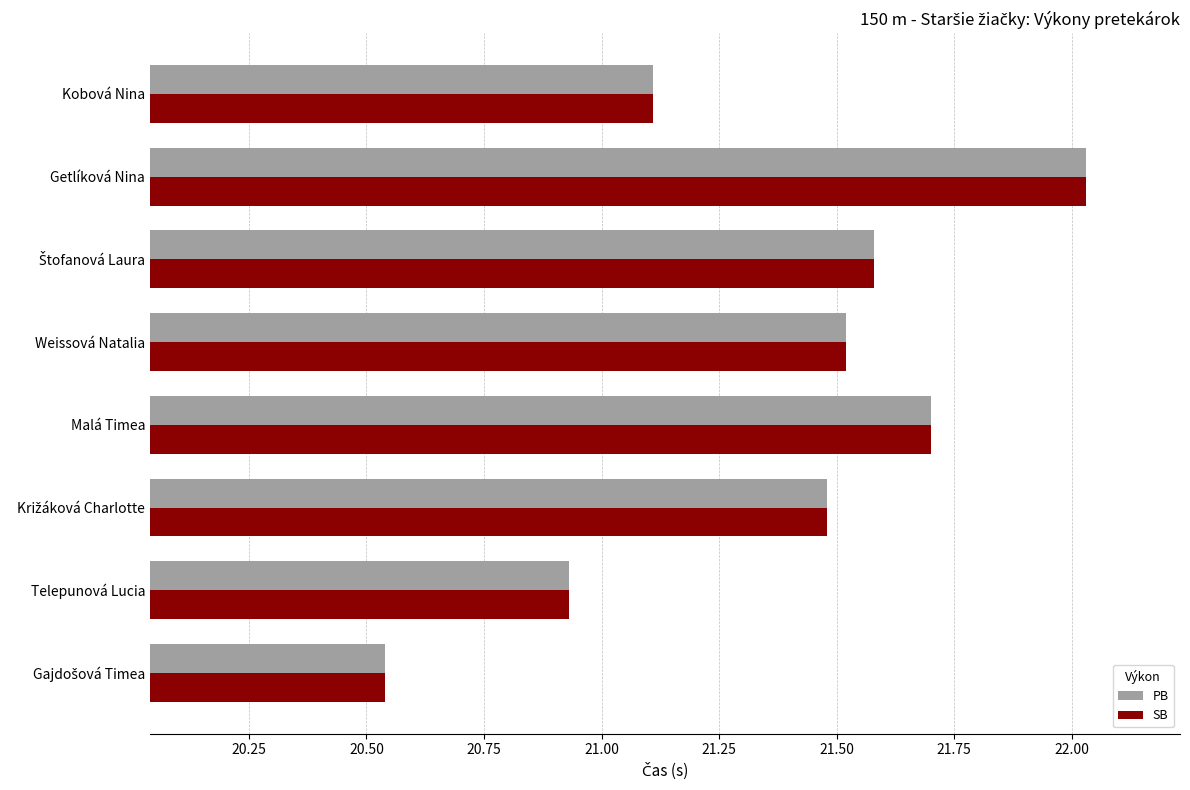

At which category does the chart reach its peak across all series?

Getlíková Nina